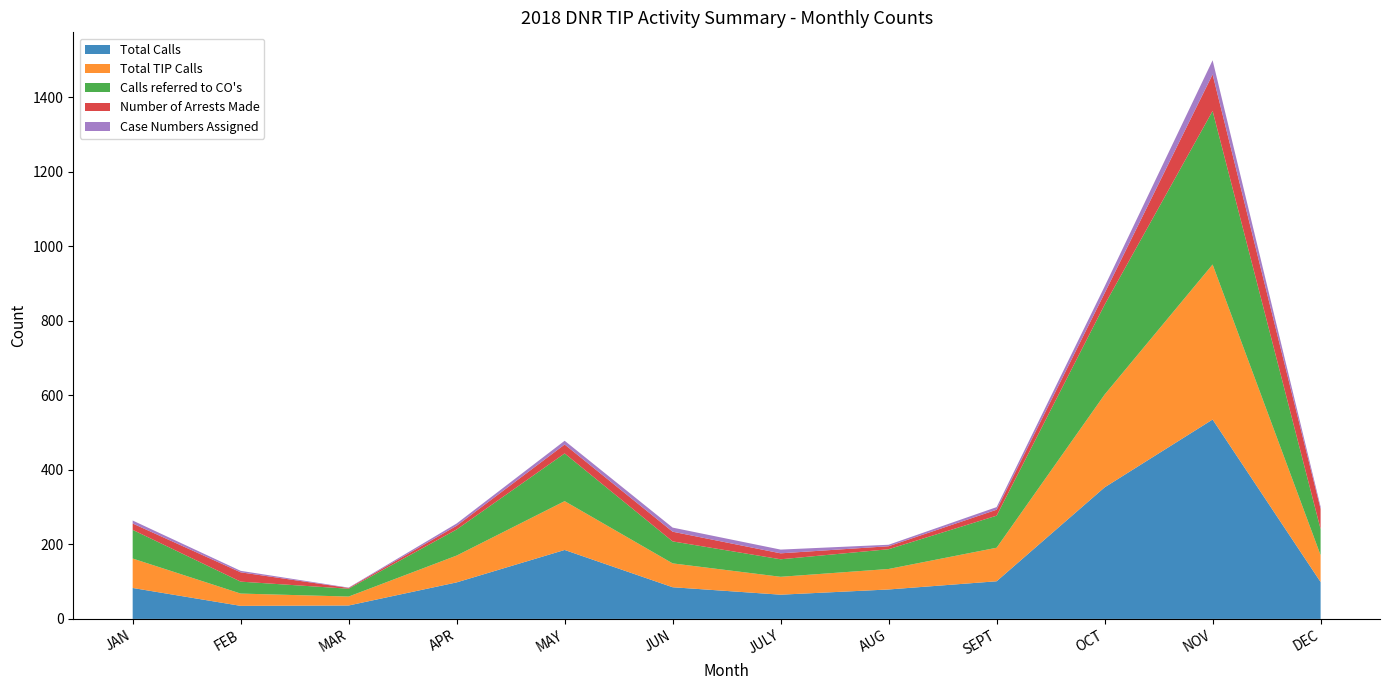

Reading left to right, list all the values displayed in this chart.

Total Calls: JAN=83	FEB=35	MAR=36	APR=98	MAY=185	JUN=85	JULY=65	AUG=79	SEPT=101	OCT=353	NOV=535	DEC=99
Total TIP Calls: JAN=79	FEB=33	MAR=24	APR=72	MAY=131	JUN=64	JULY=48	AUG=55	SEPT=90	OCT=249	NOV=416	DEC=72
Calls referred to CO's: JAN=77	FEB=32	MAR=21	APR=70	MAY=128	JUN=59	JULY=47	AUG=53	SEPT=86	OCT=241	NOV=412	DEC=70
Number of Arrests Made: JAN=17	FEB=25	MAR=2	APR=10	MAY=24	JUN=26	JULY=16	AUG=8	SEPT=16	OCT=31	NOV=98	DEC=54
Case Numbers Assigned: JAN=8	FEB=4	MAR=1	APR=6	MAY=10	JUN=11	JULY=10	AUG=4	SEPT=7	OCT=18	NOV=38	DEC=6